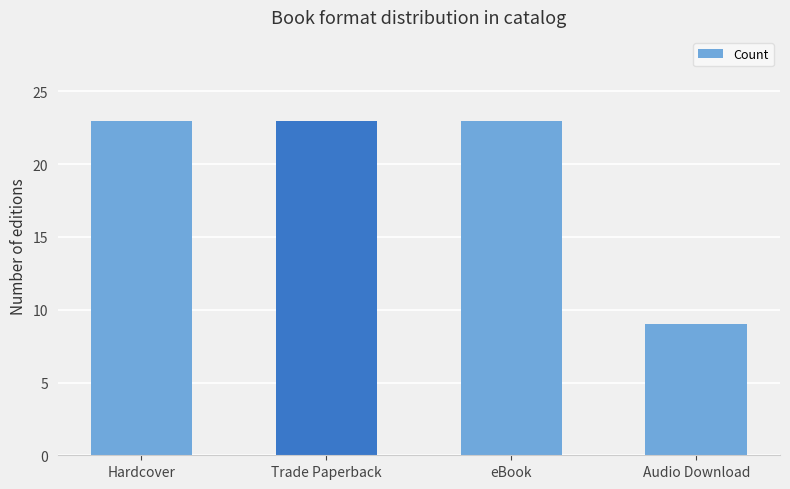

What is the smallest value displayed?

9